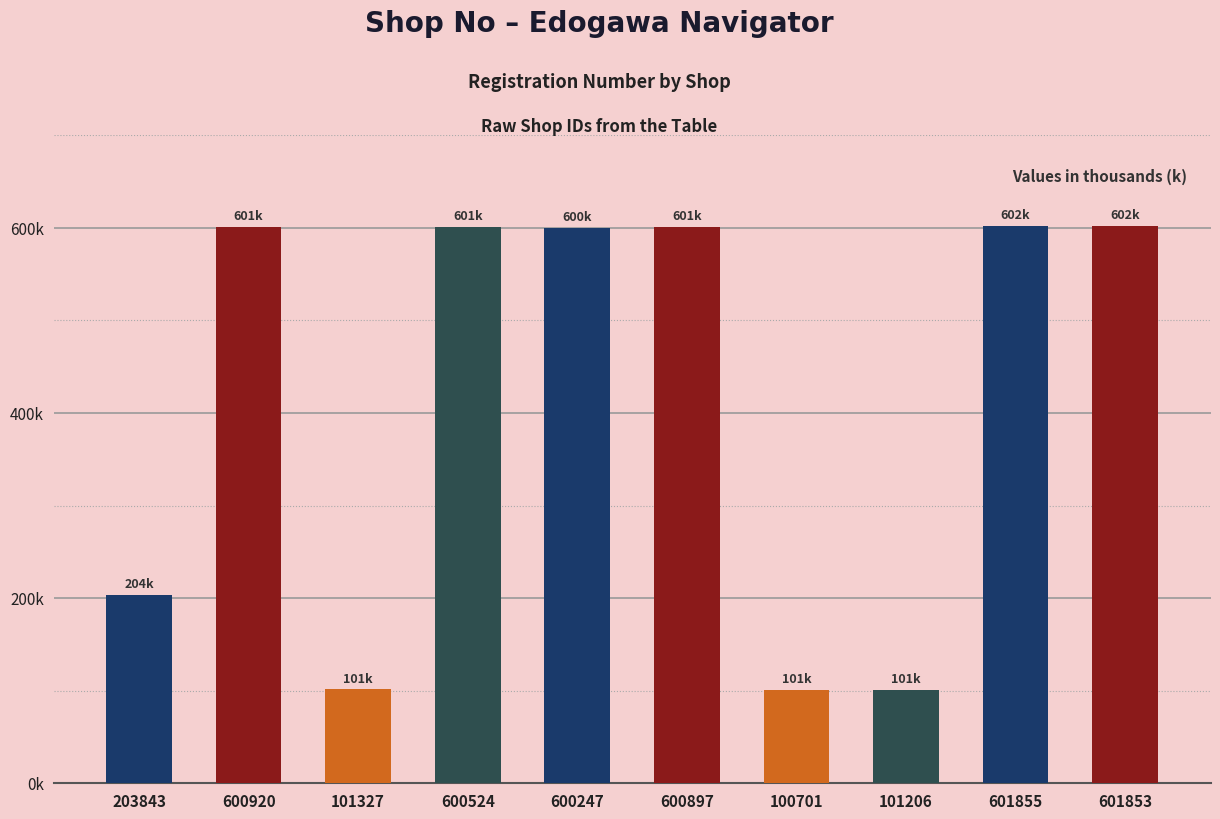

At which category does the chart reach its minimum across all series?

100701